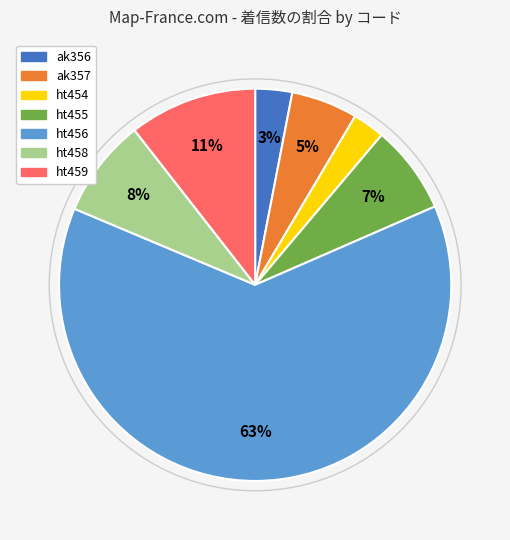

To the nearest percent, what is the difference between the ht458 and ht455 slice percentages?

1%